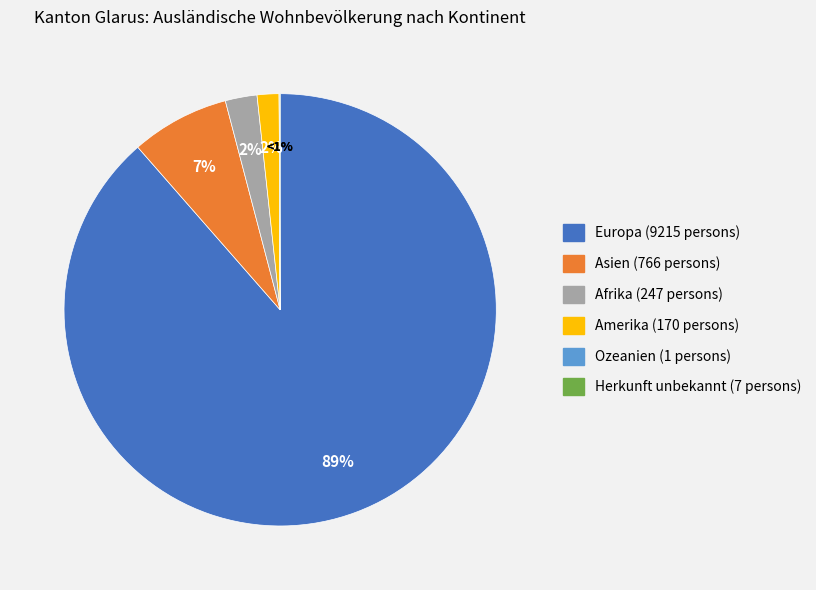

Which has a higher value, Amerika or Afrika?

Afrika